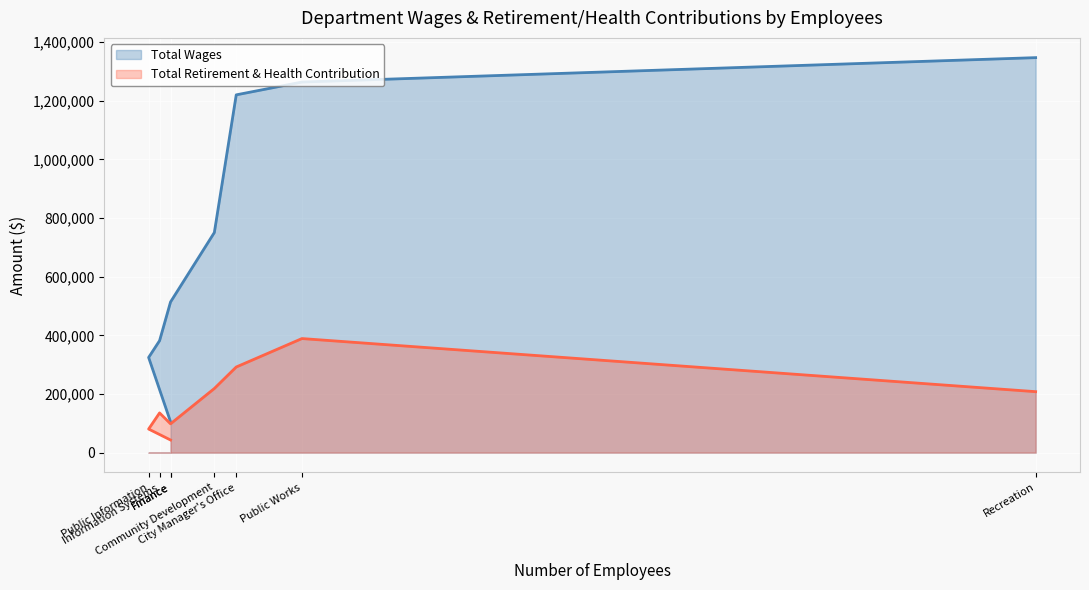

The value of Total Wages at Public Information is 124488. True or false?

False